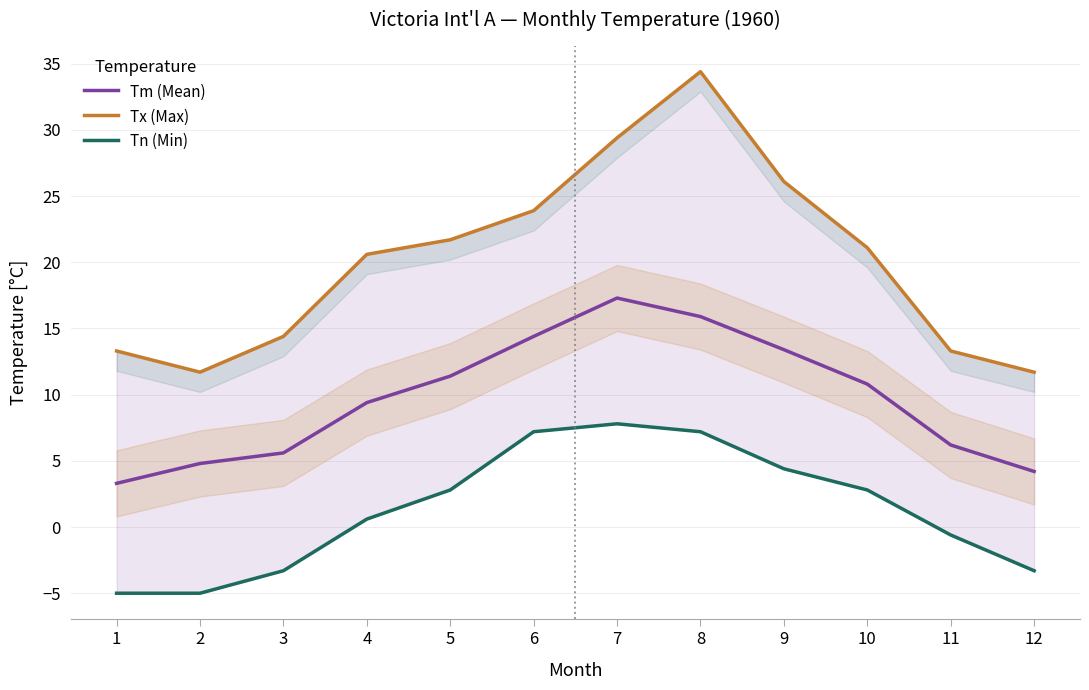

Which series has the widest spread of values?

Tx (Max)